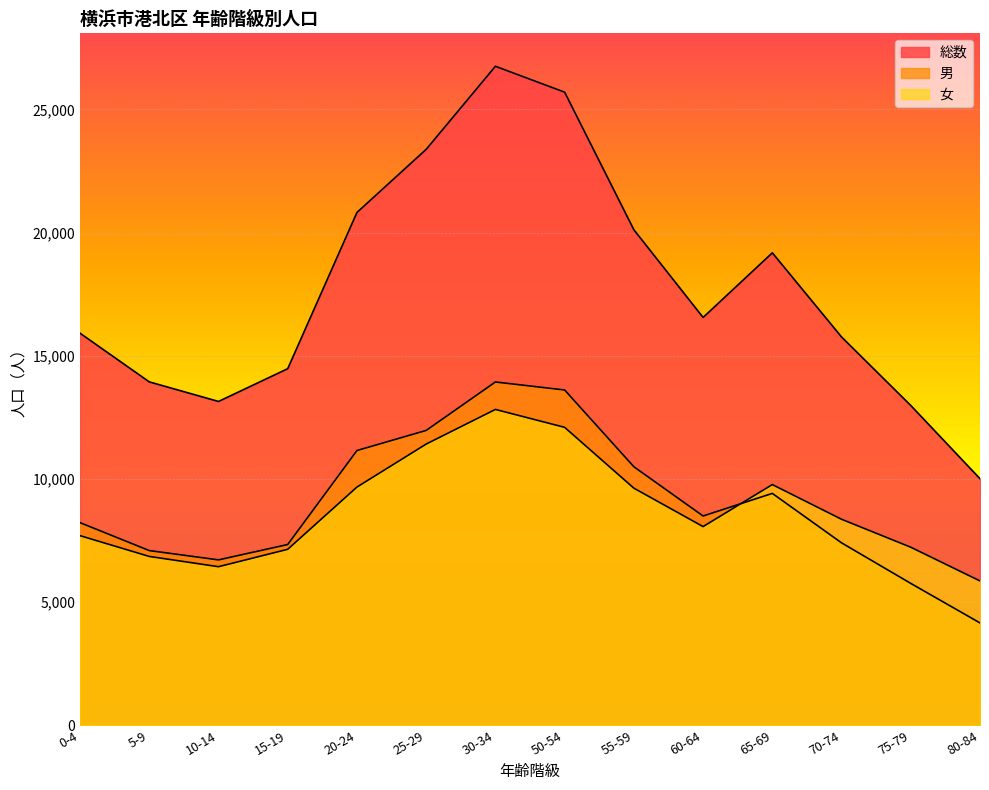

At which category is the sum across all series the highest?

30-34